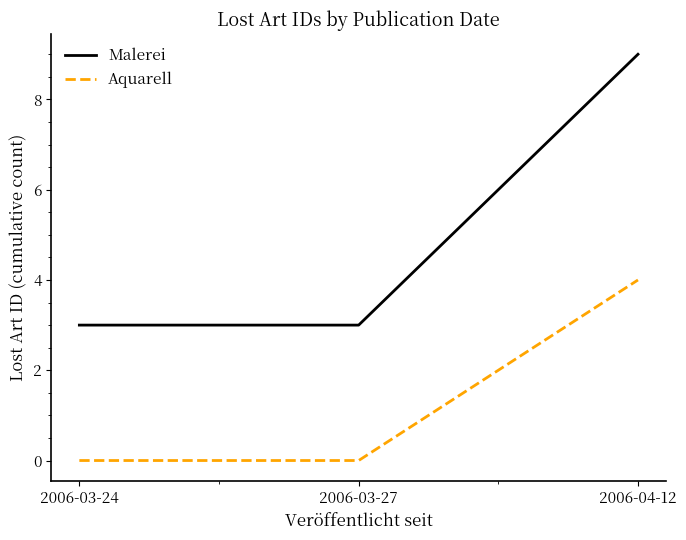

What is the total value across all series at 2006-03-27?

3